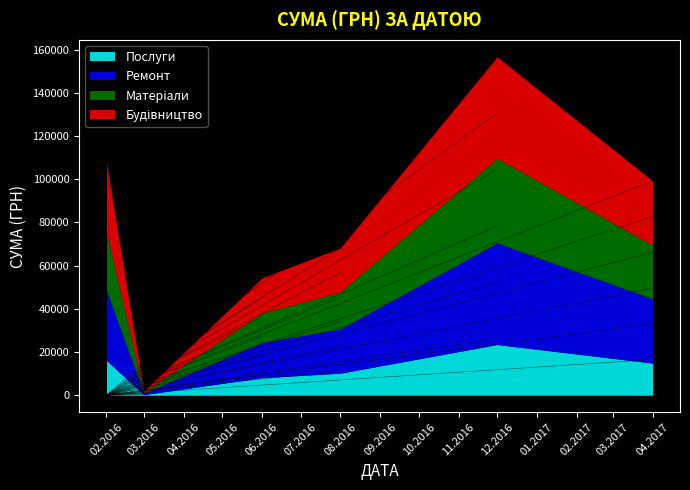

At which category does the chart reach its peak across all series?

12.12.2016